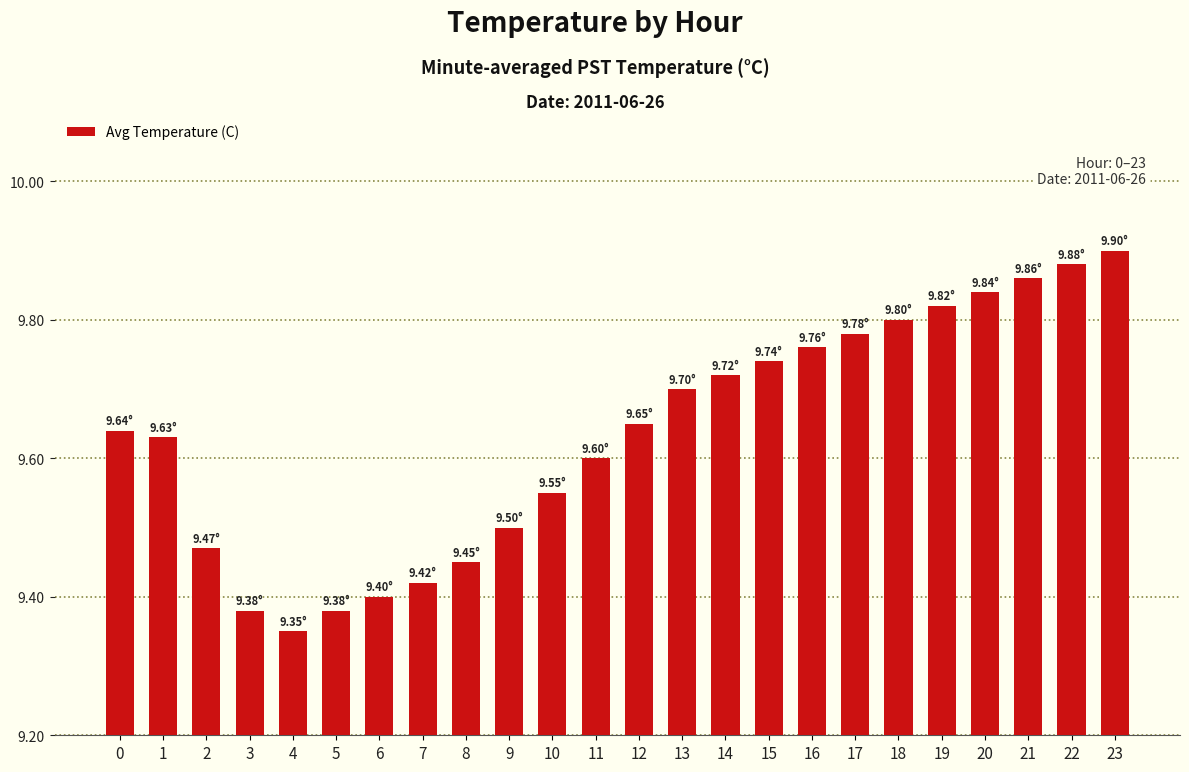

The value at 13 is 13.6. True or false?

False